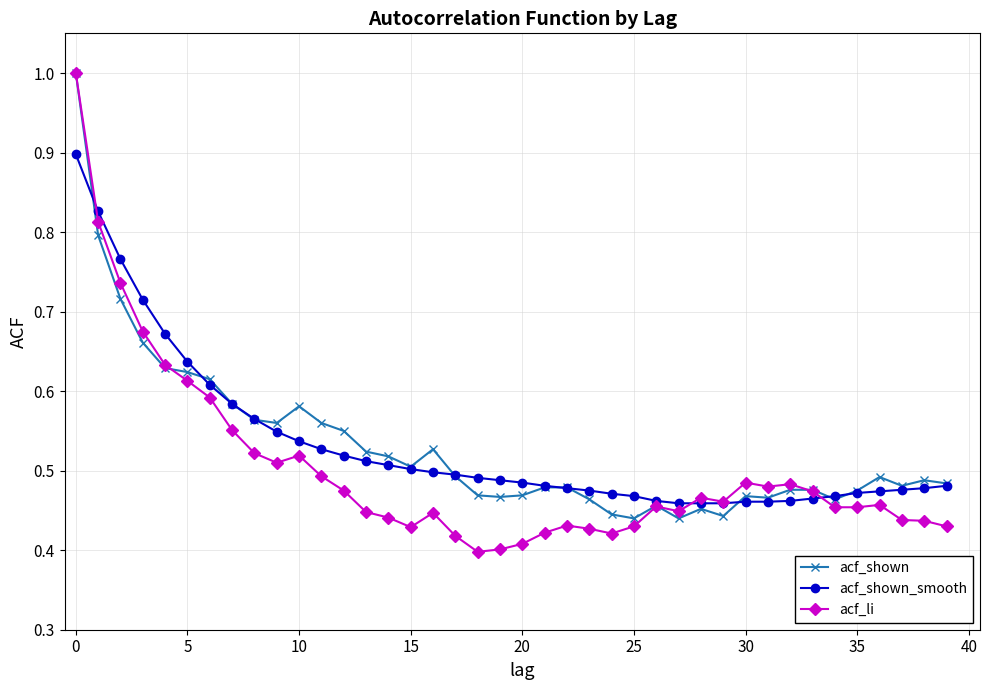

True or false: acf_shown and acf_li cross at least once.

True